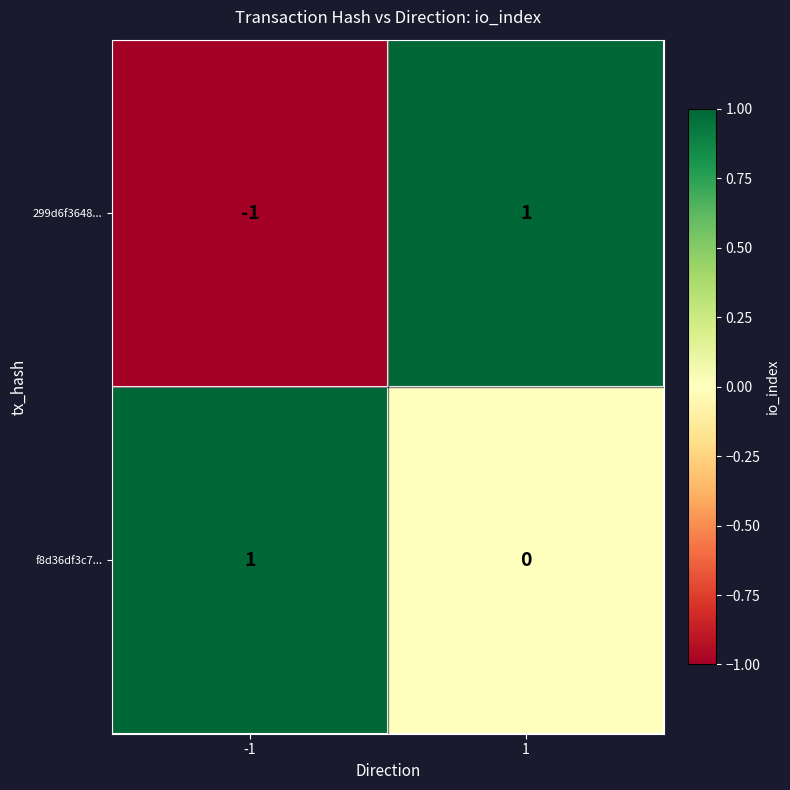

At how many categories does at least one series exceed 0?

2